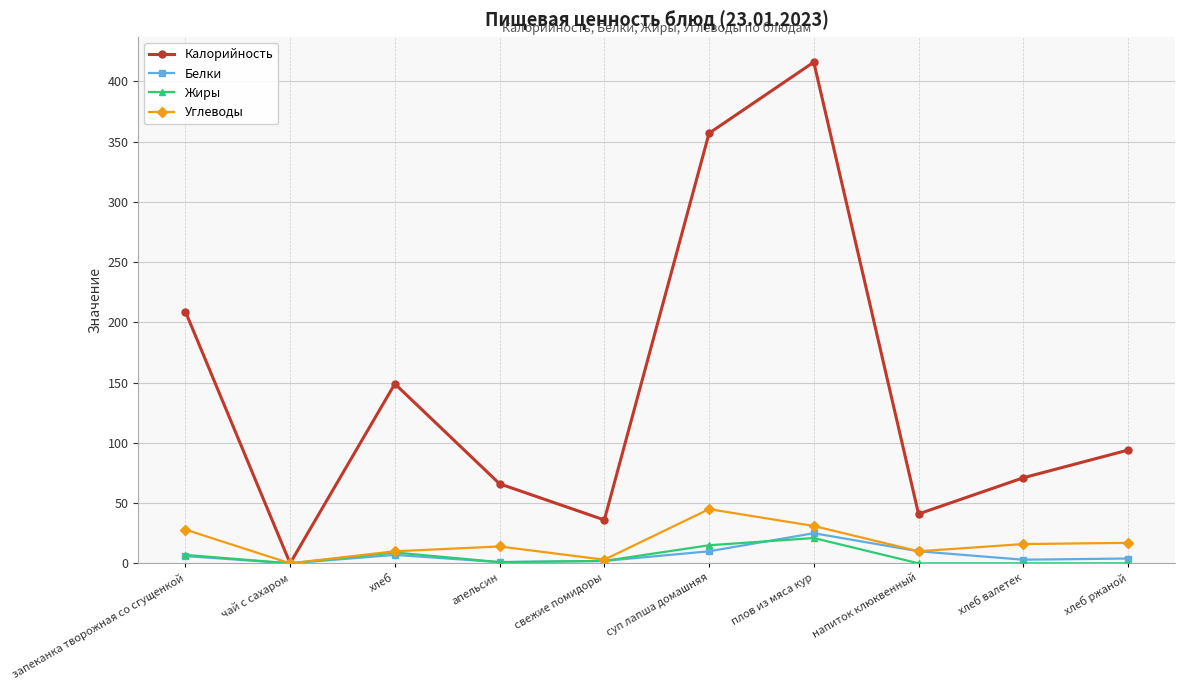

What is the label of the 8th point from the left?

напиток клюквенный